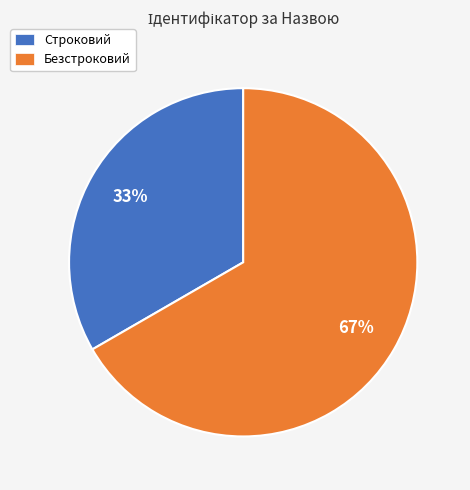

Do Безстроковий and Строковий together represent more than half of the pie?

Yes